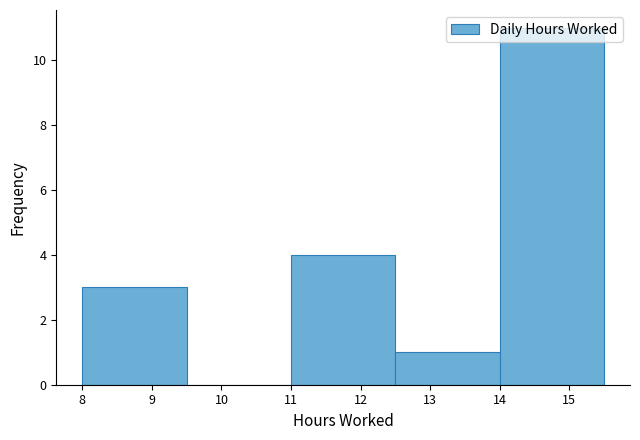

How tall is the bar that spans 12.5 to 14.0 on the x-axis? The values are not printed on the chart, so give them approximately, as read against the axis.

1